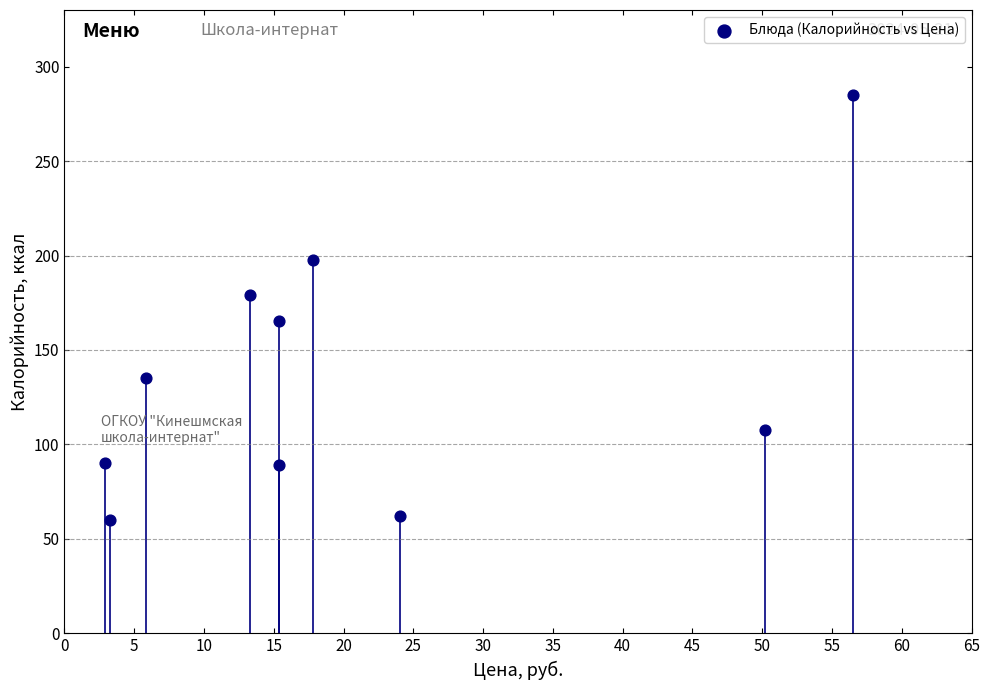

What is the range of Y values (max minus min)?

225.0